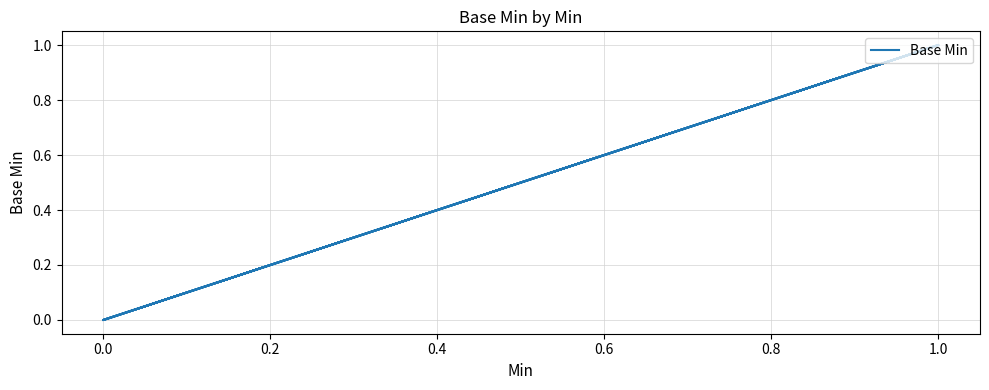

How many lines are shown in the chart?

1